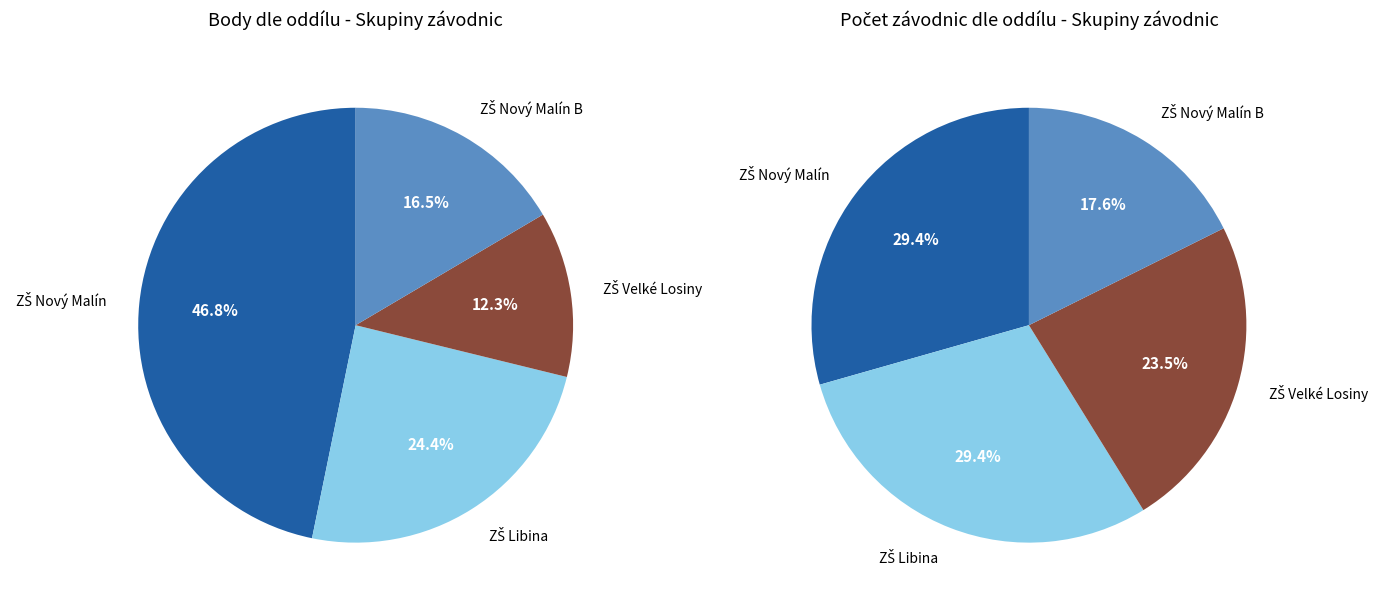

To the nearest percent, what is the combined percentage of ZŠ Libina and ZŠ Nový Malín B?

47%